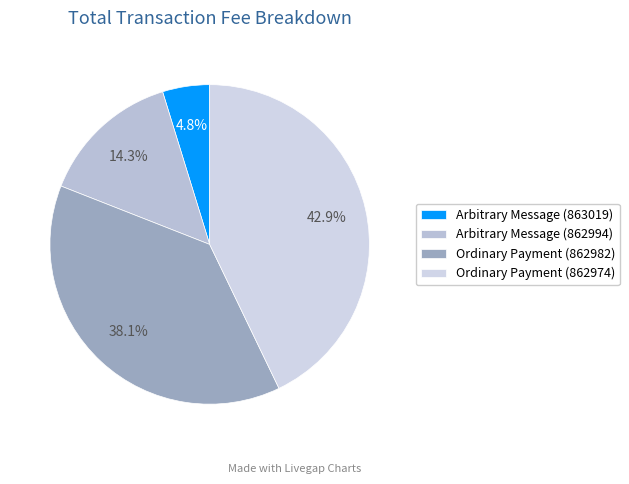

Rank the categories by value from lowest to highest.

Arbitrary Message (863019), Arbitrary Message (862994), Ordinary Payment (862982), Ordinary Payment (862974)